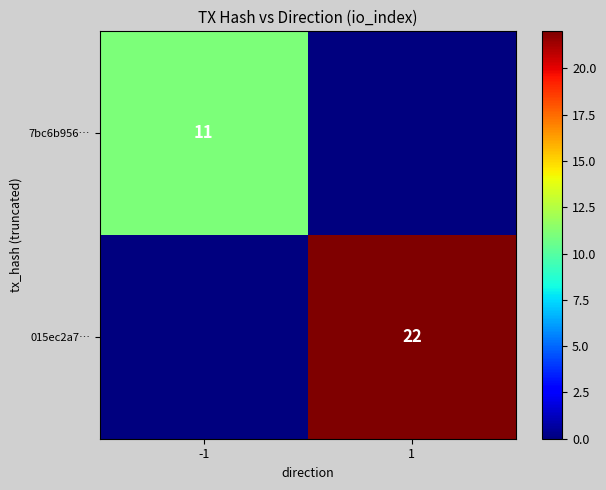

True or false: 015ec2a7… has a value of 39 at 1.

False